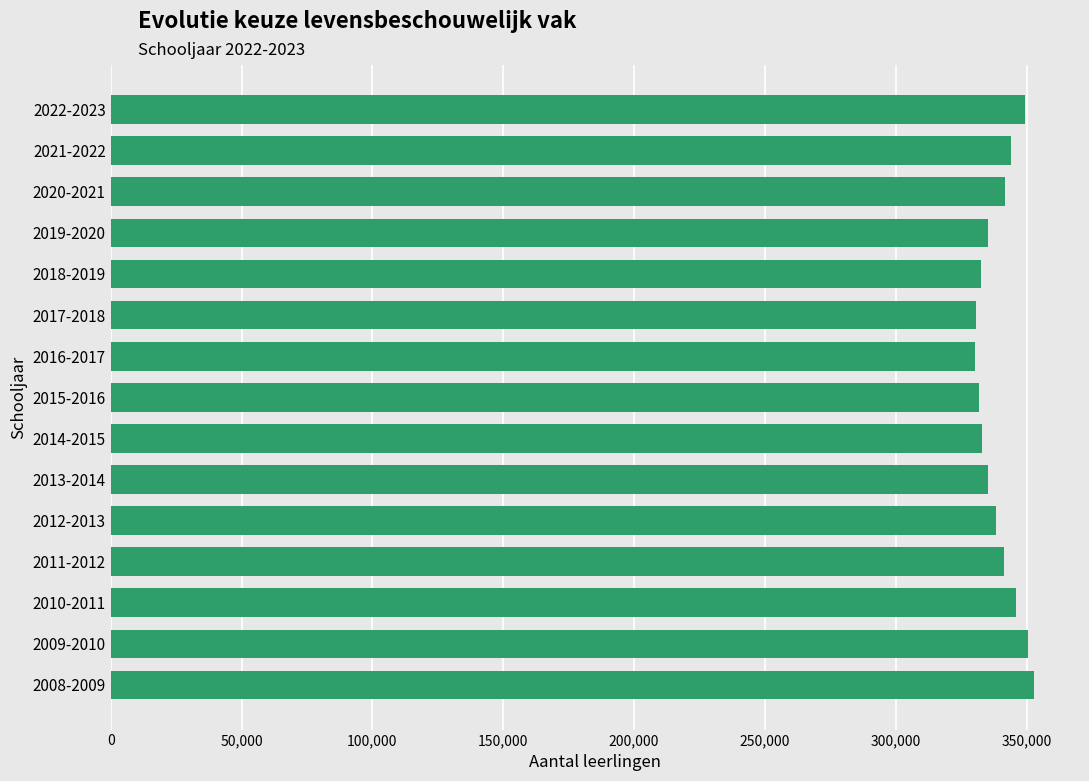

What is the minimum value shown in the chart?

330281